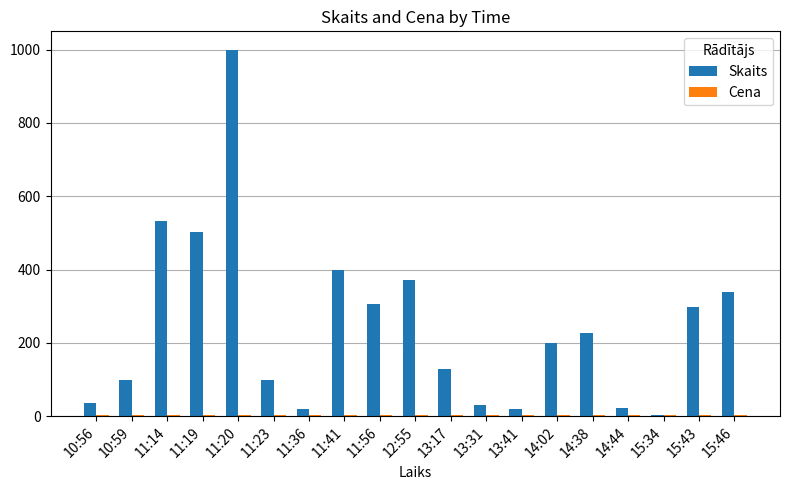

The value of Skaits at 11:20 is 1000.0. True or false?

True